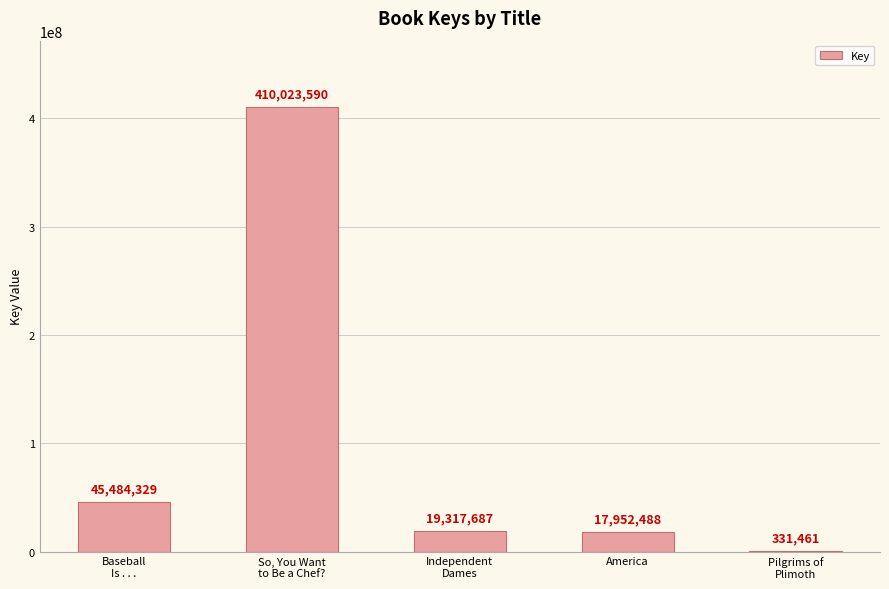

How many distinct data groups are displayed?

1